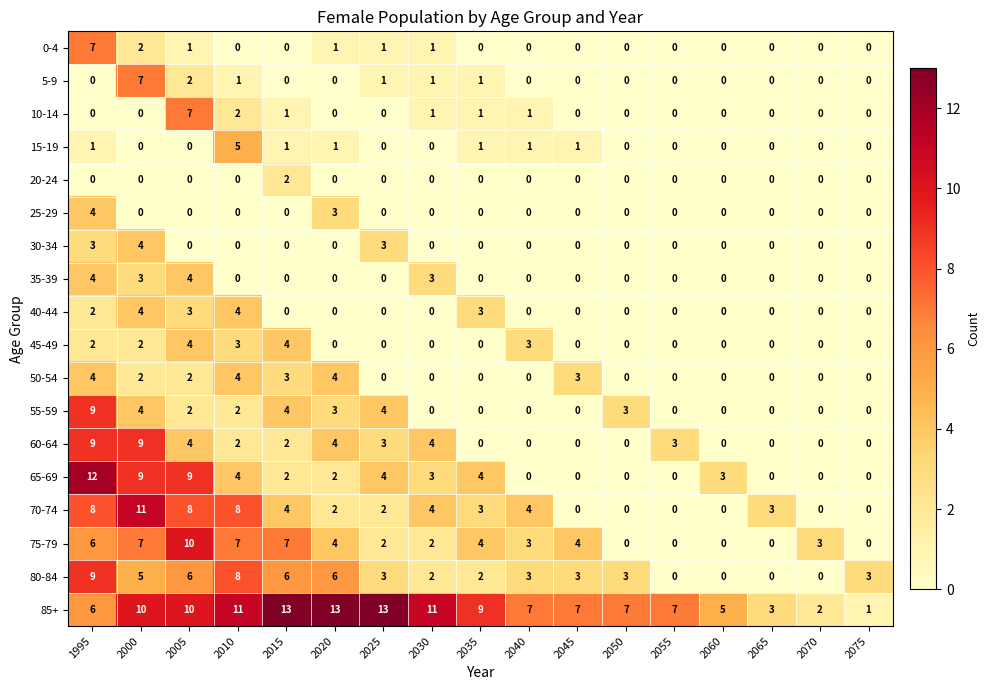

What is the spread (max minus min) of values at 2050?

7